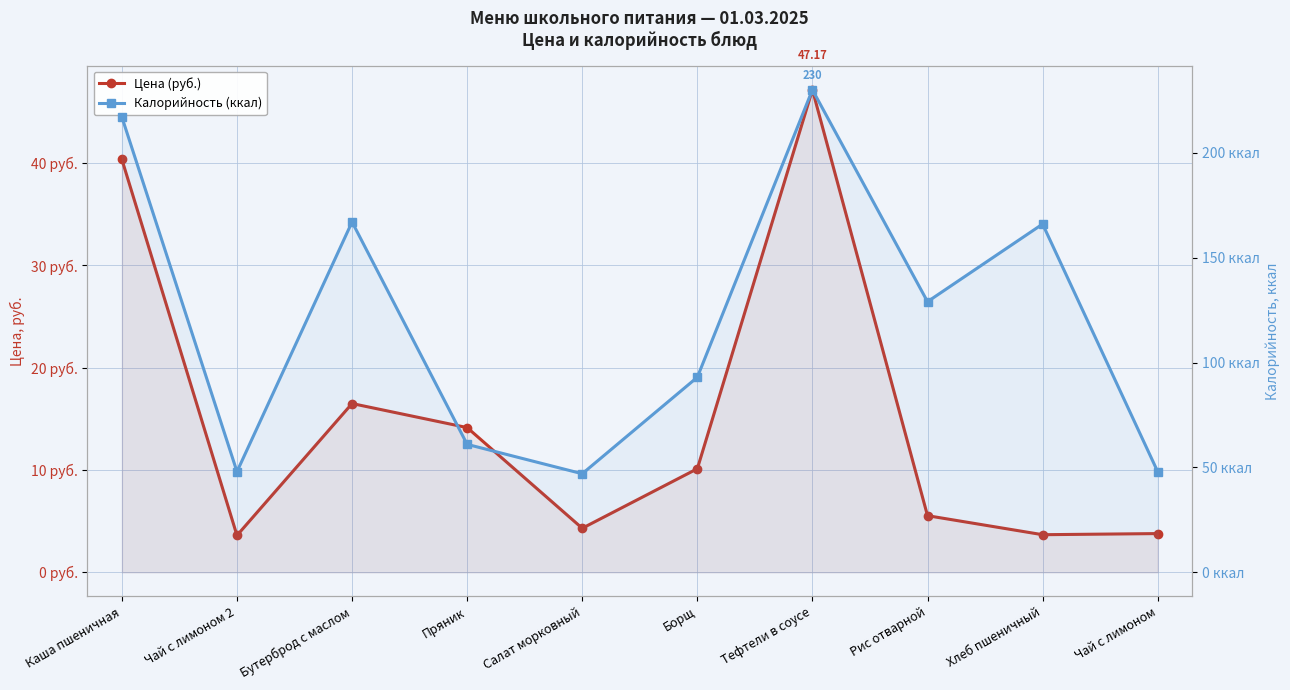

Is the value of Цена (руб.) at Тефтели в соусе greater than the value of Калорийность (ккал) at Тефтели в соусе?

No